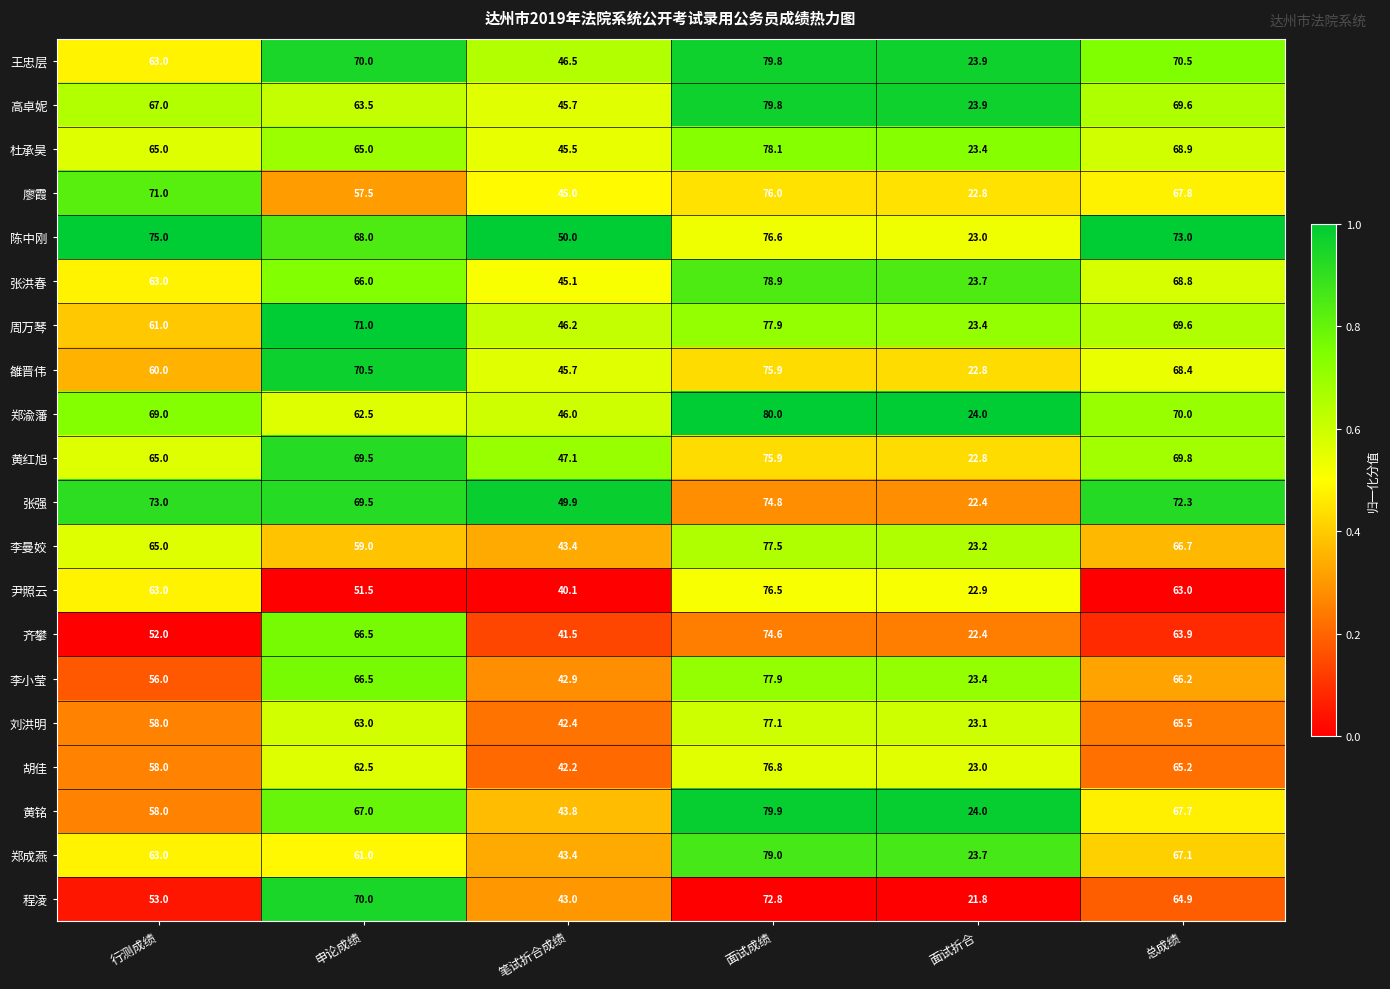

What is the smallest value displayed?

21.8